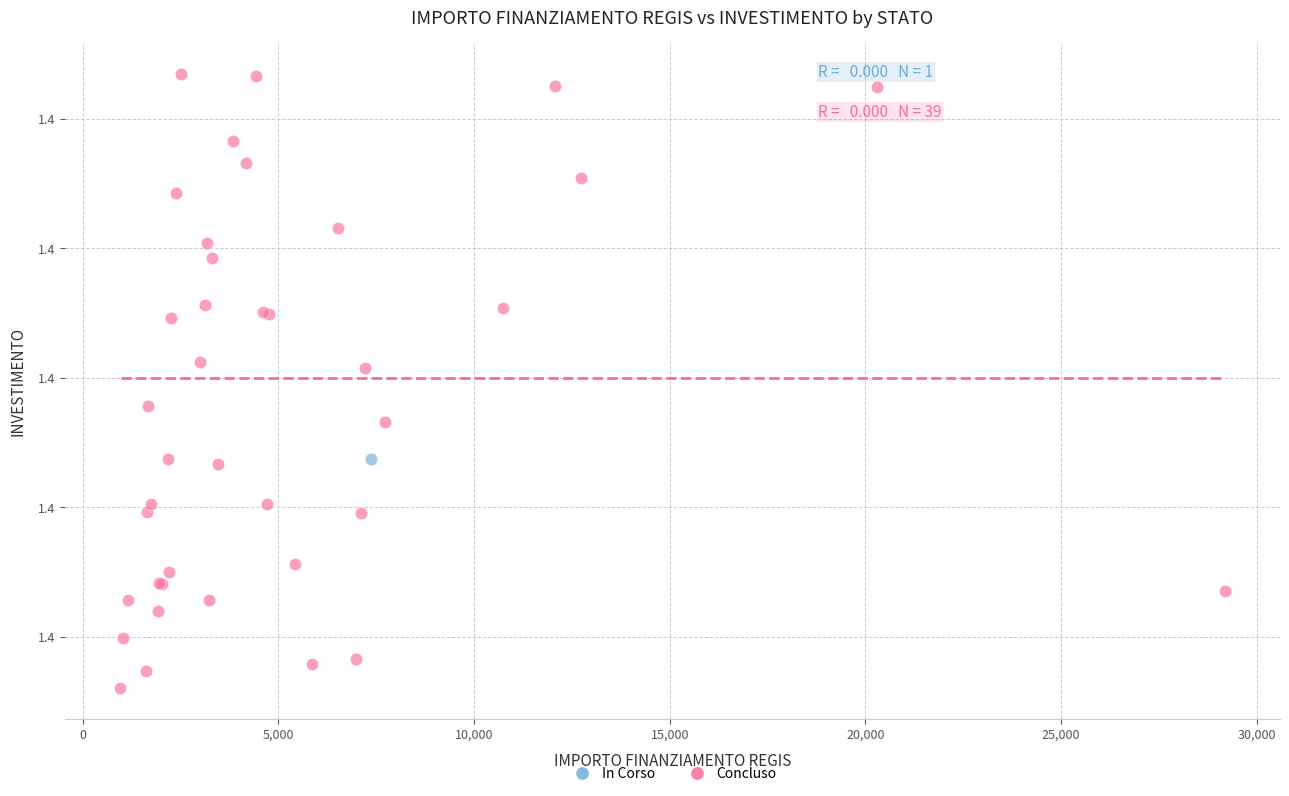

What are all the series names shown in the legend?

In Corso, Concluso